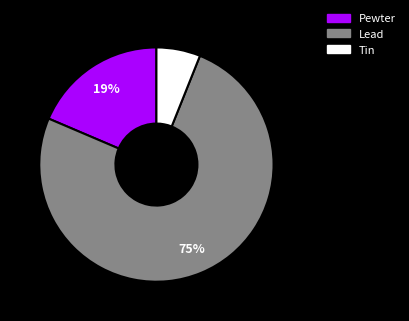

Is there a majority slice in this chart?

Yes